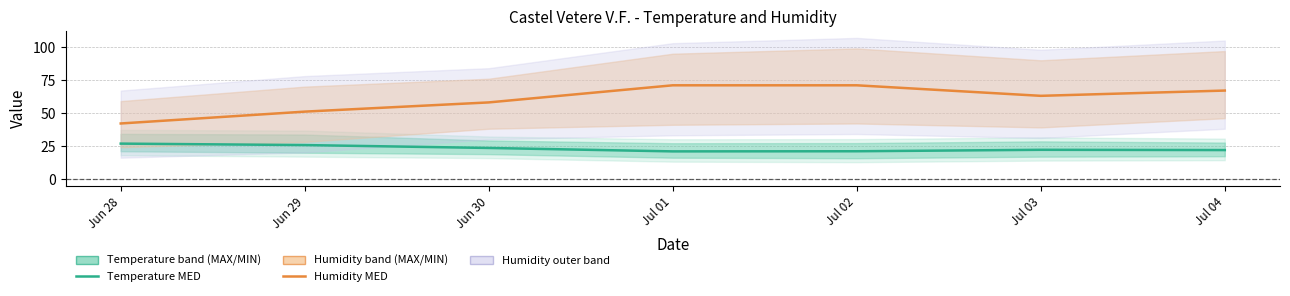

The Humidity MED series shows 10.7 at Jun 29. True or false?

False